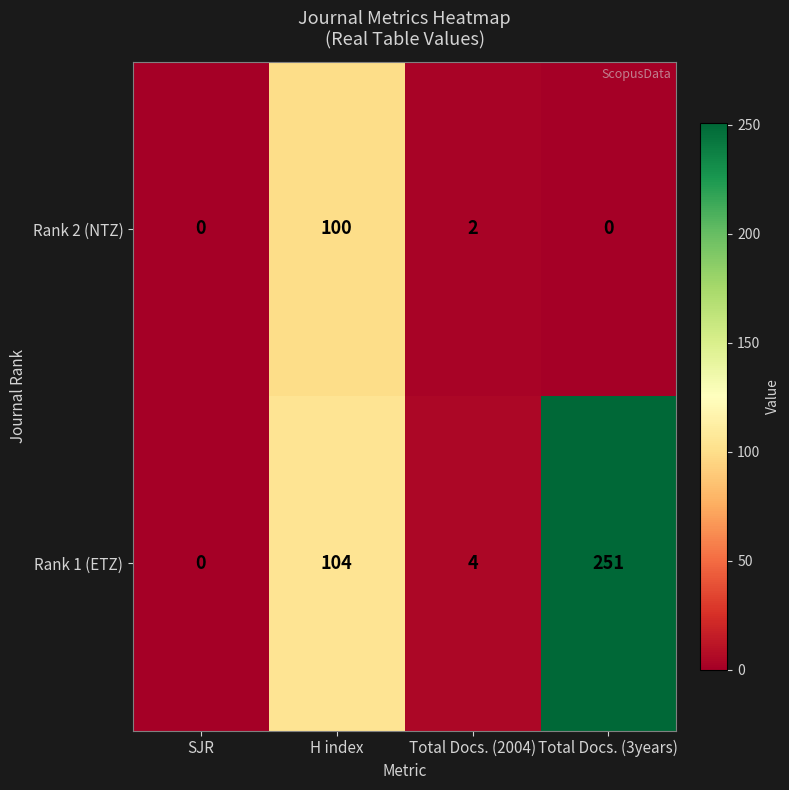

Reading left to right, extract all data points from this chart.

Rank 2 (NTZ): 0	100	2	0
Rank 1 (ETZ): 0	104	4	251